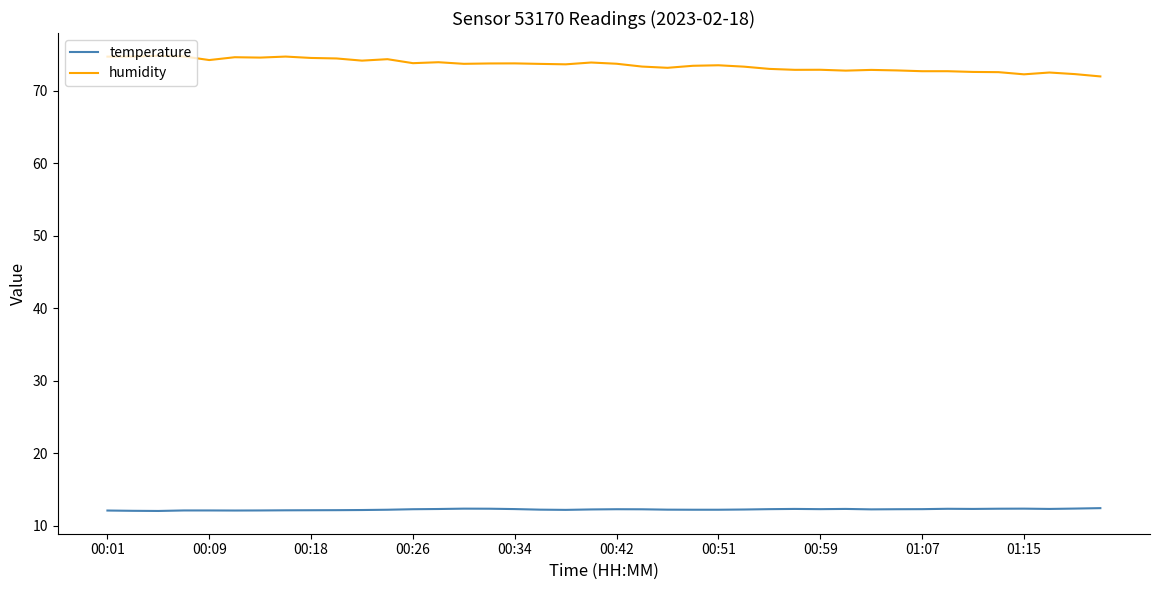

Rank the series by their average value, from lowest to highest.

temperature, humidity